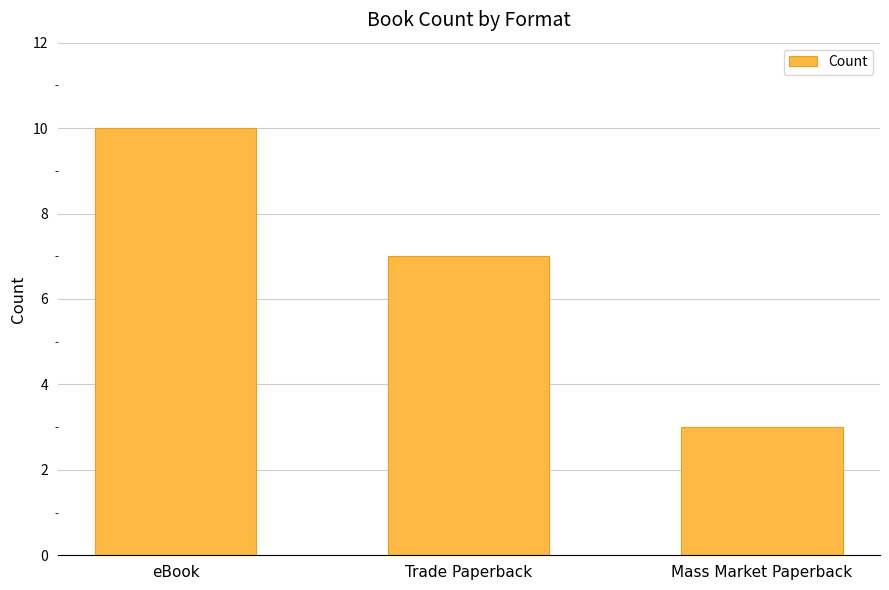

List the labels in order of value, smallest first.

Mass Market Paperback, Trade Paperback, eBook